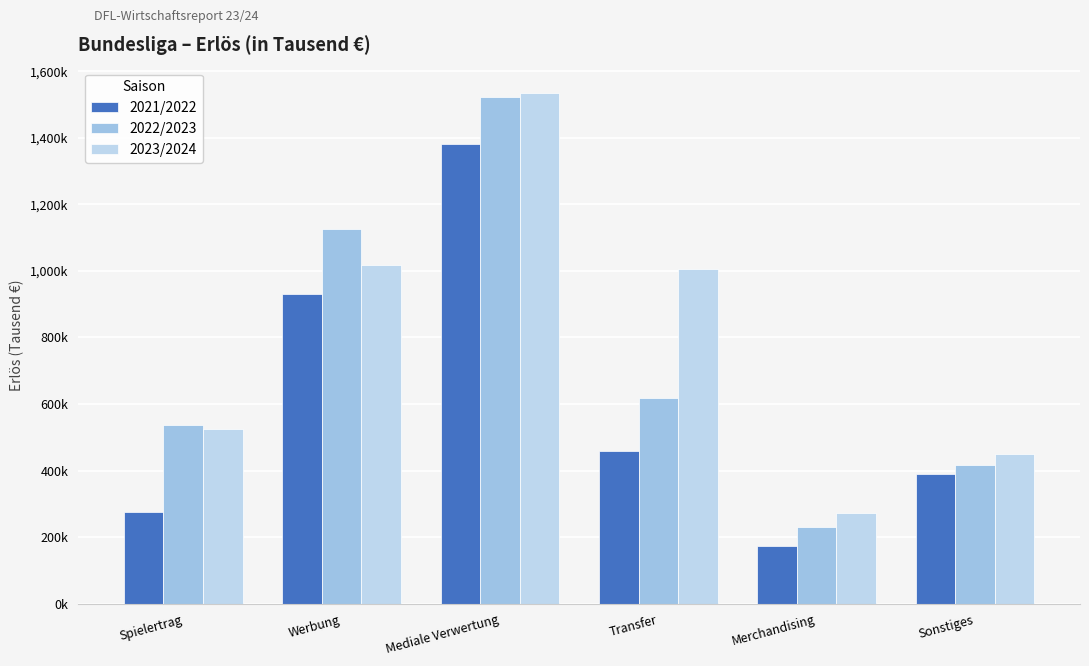

Does the chart contain stacked bars?

No